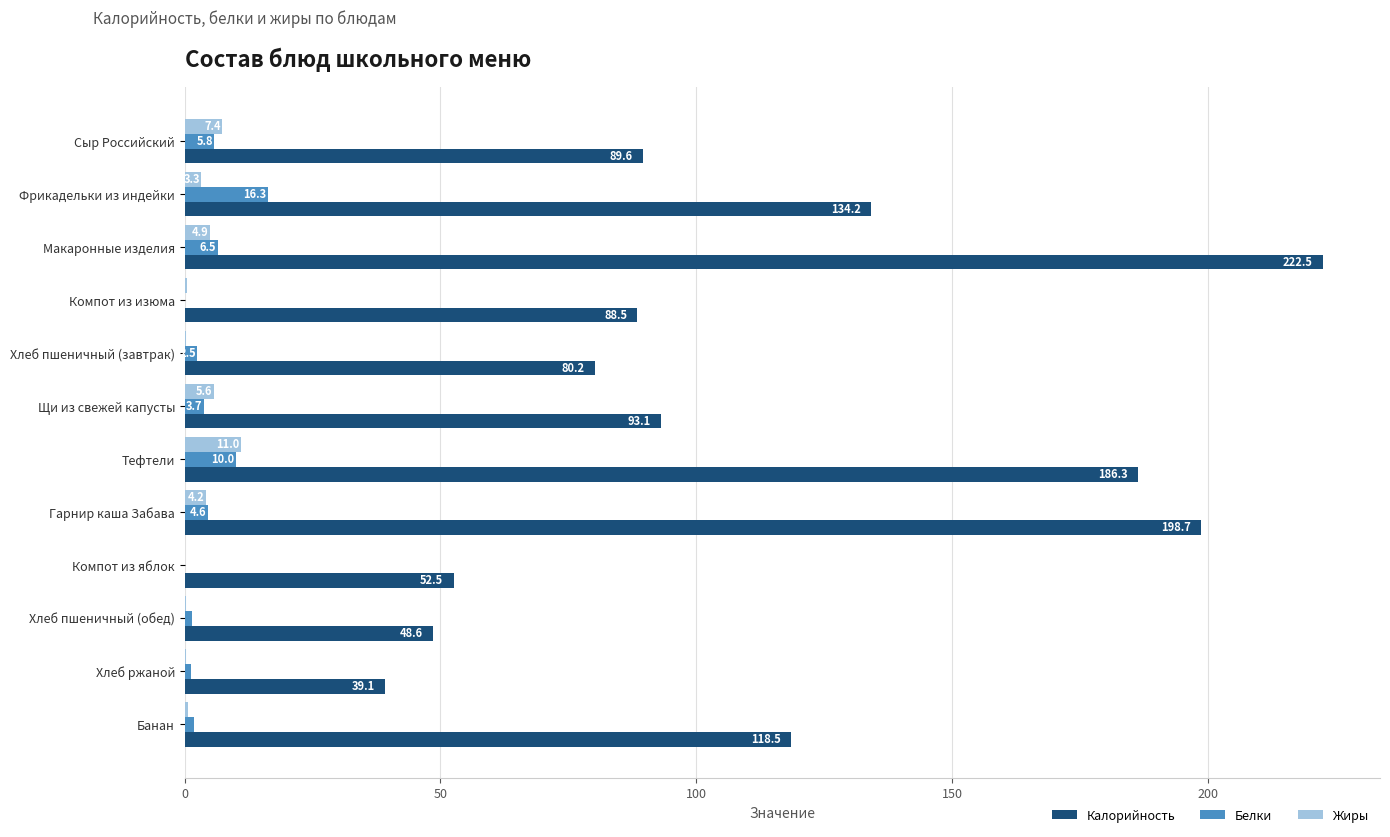

Count the number of data series in this chart.

3